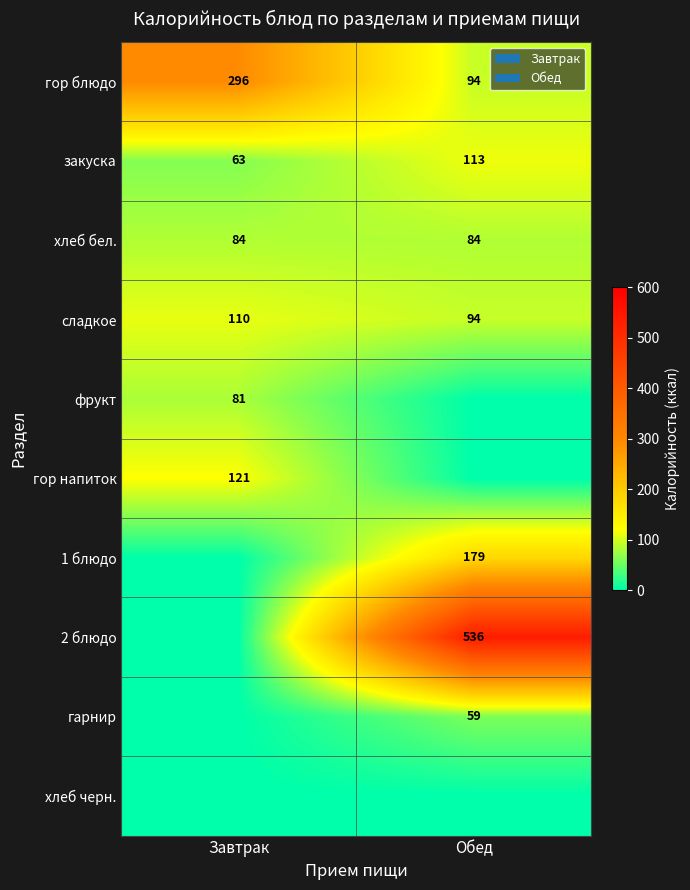

What is the total value across all series at Обед?

1159